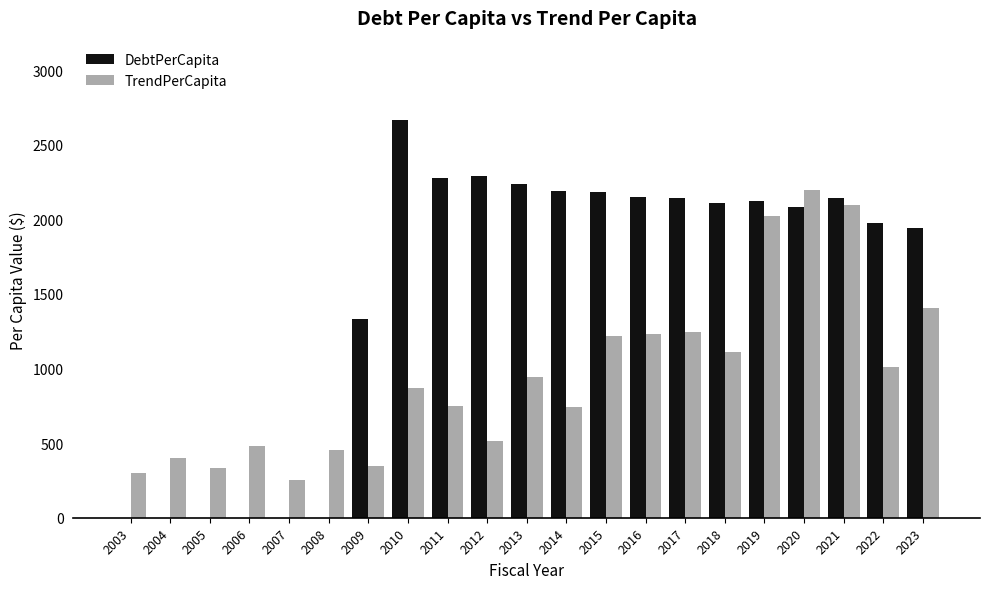

What is the greatest value displayed?

2664.0